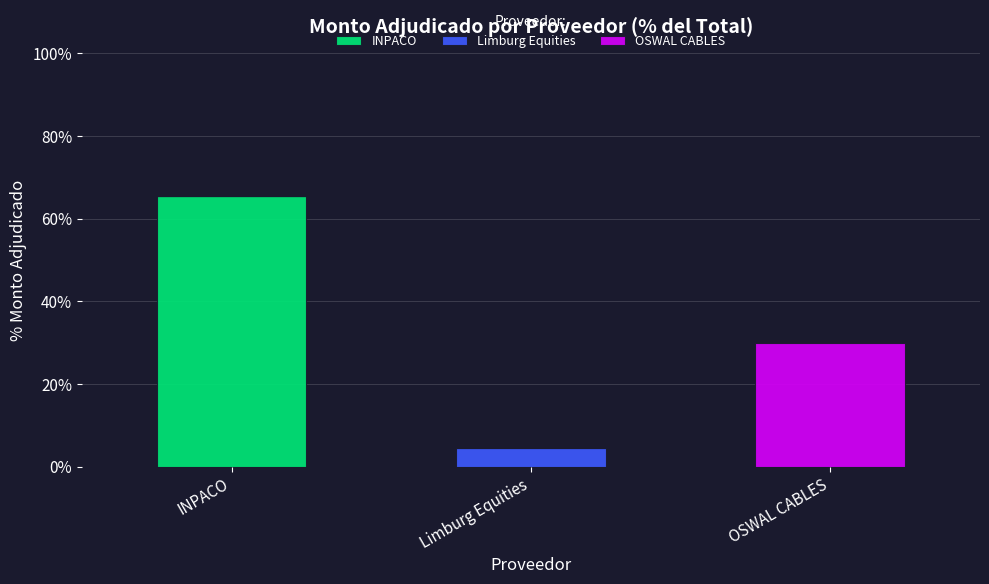

What value does the INPACO series have at INPACO?

65.6